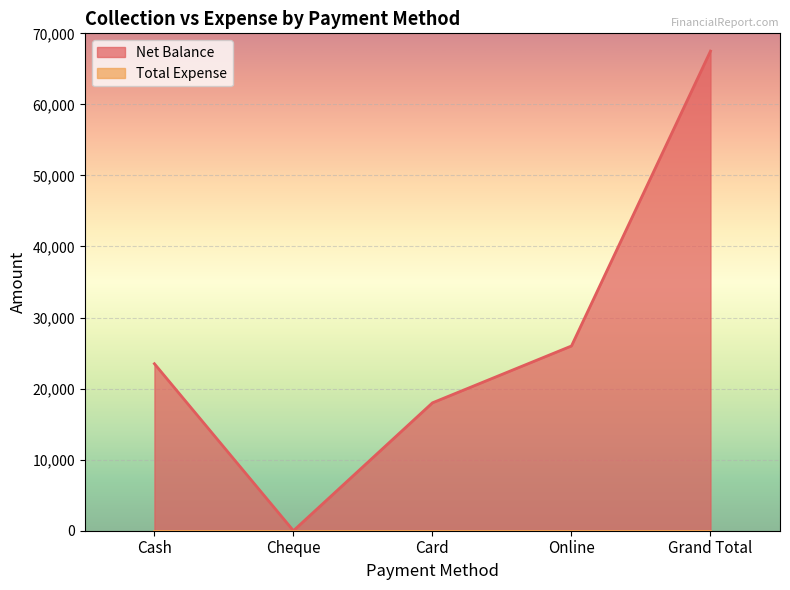

What is the change in value from Cash to Online?

+2500